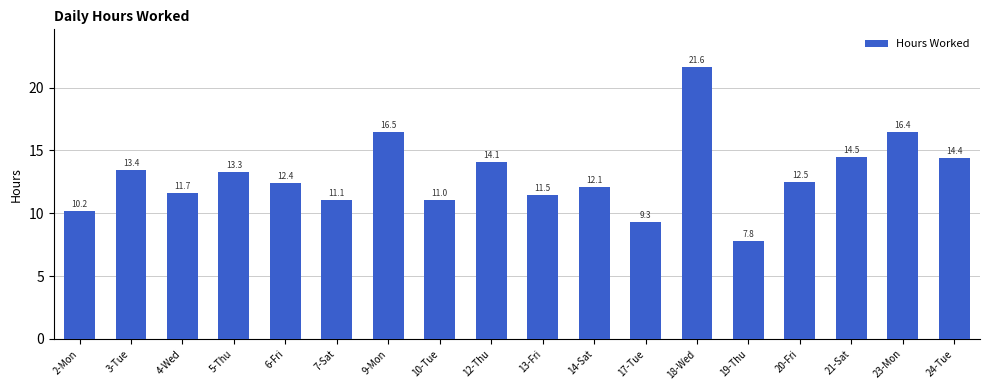

True or false: the data shows 11.5 at 13-Fri.

True